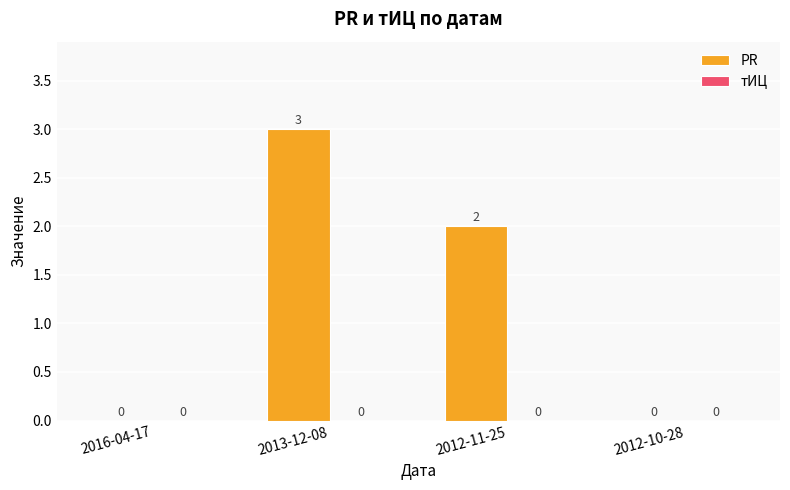

What is the sum of all values?

5